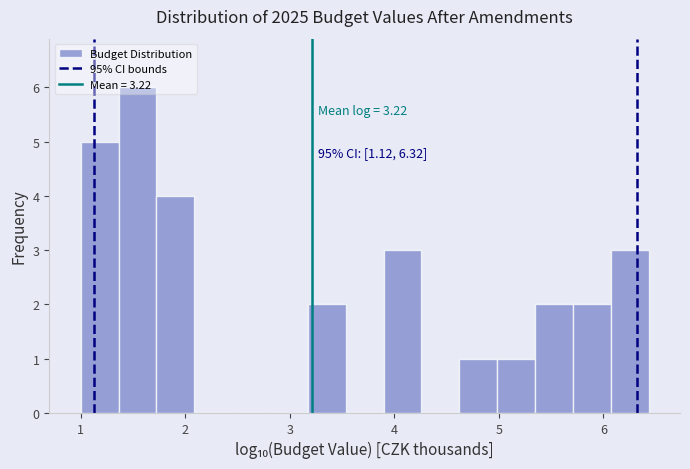

Read against the x-axis, roughly where is the centre of the tallest bar?

1.5